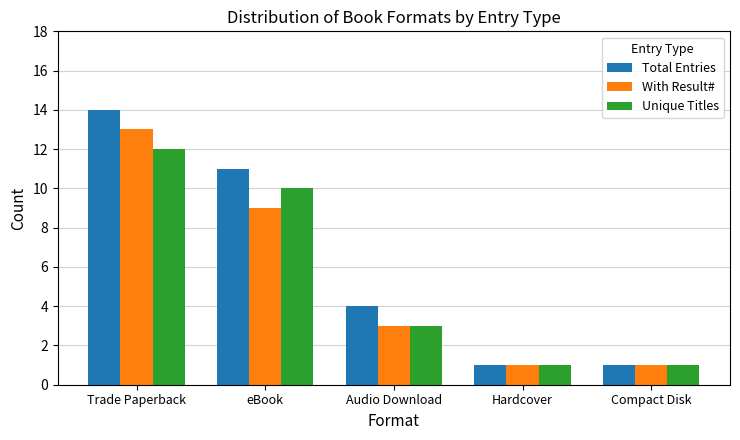

At which category is the sum across all series the highest?

Trade Paperback